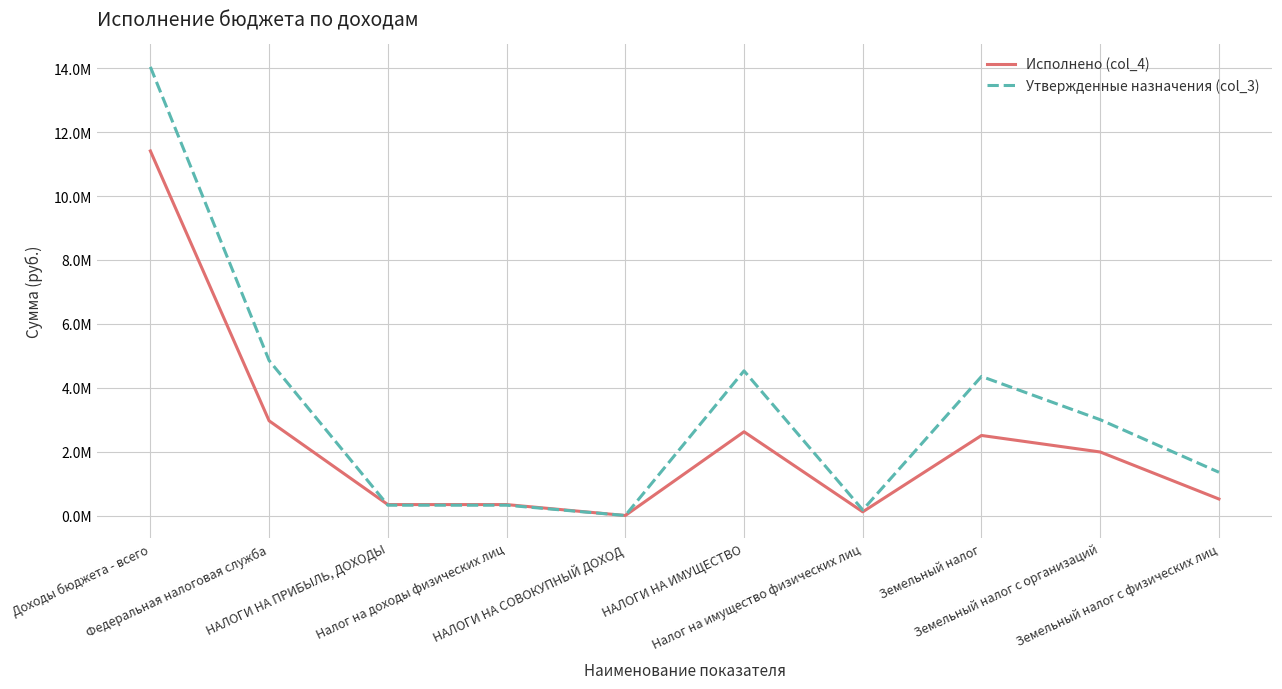

At which category is the sum across all series the highest?

Доходы бюджета - всего